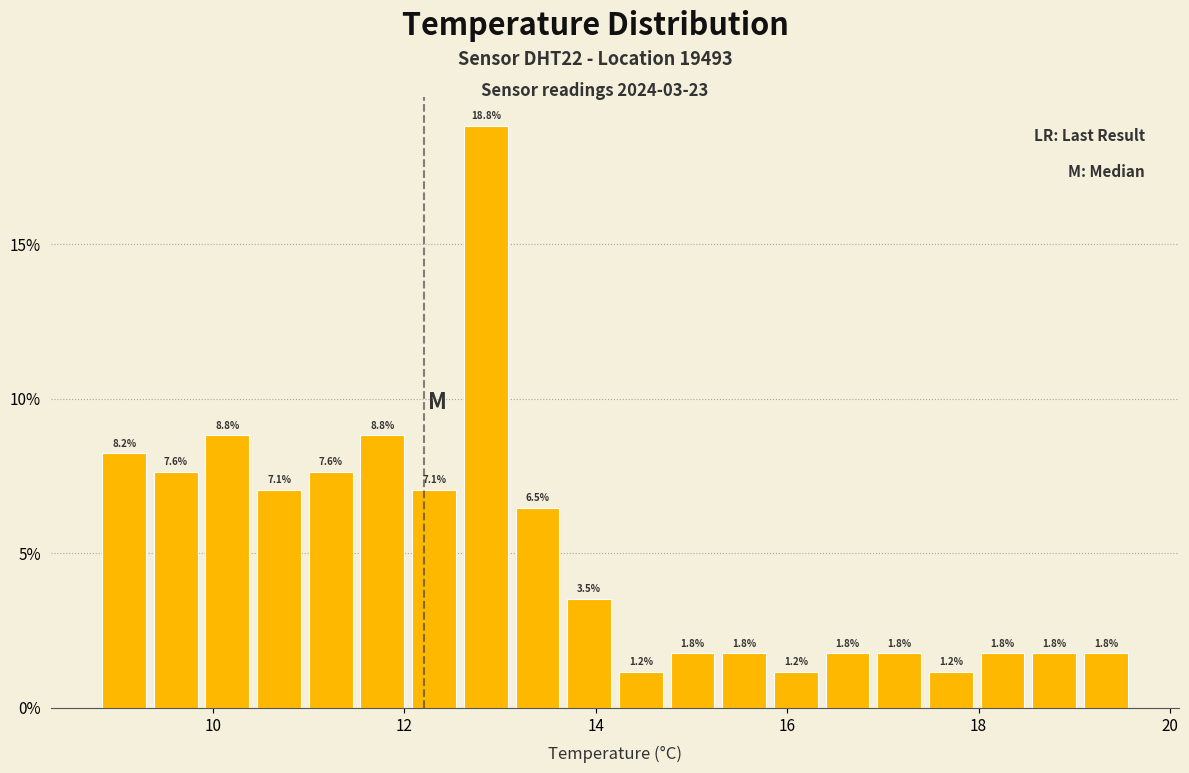

Read against the x-axis, roughly where is the centre of the tallest bar?

12.8